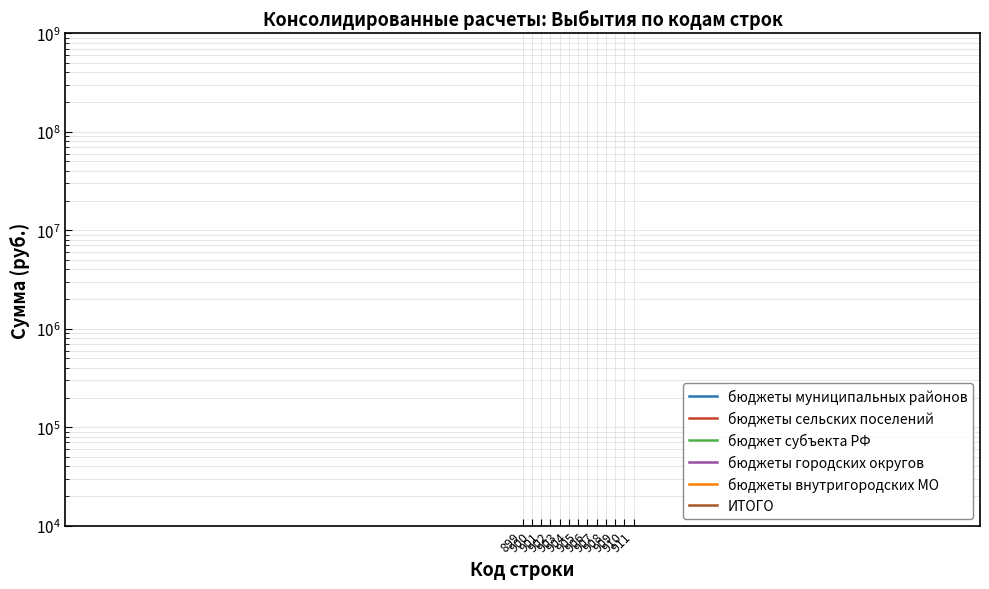

Is the value of бюджеты сельских поселений at 905 greater than the value of бюджет субъекта РФ at 905?

No